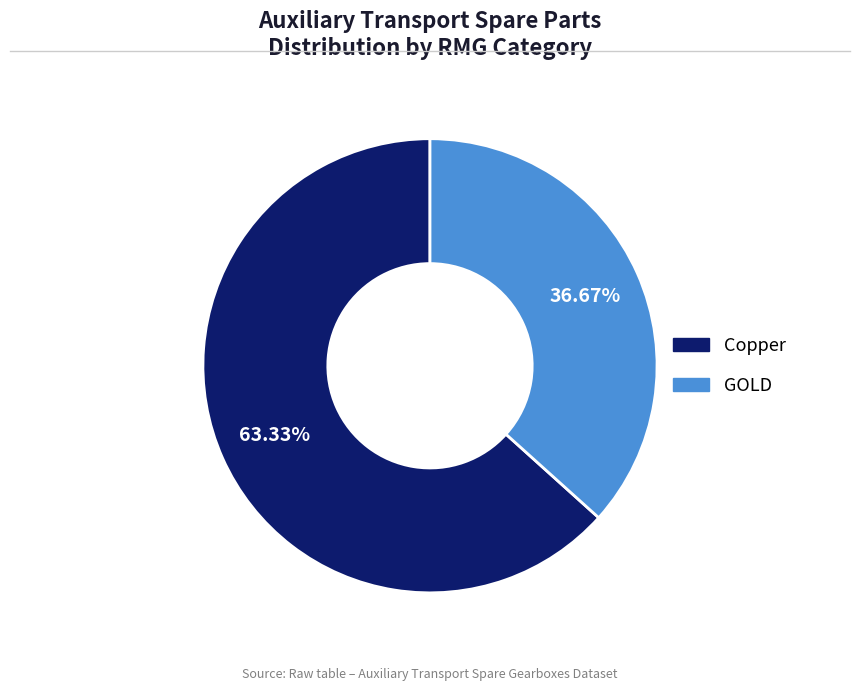

Is it true that GOLD is 37% of the pie?

True